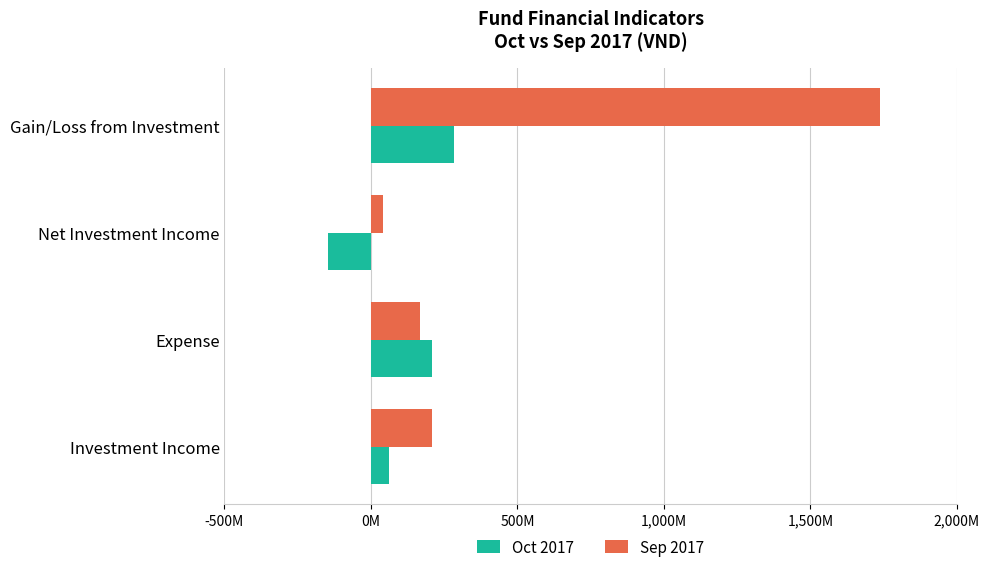

Which category has the highest value in the Oct 2017 series?

Gain/Loss from Investment